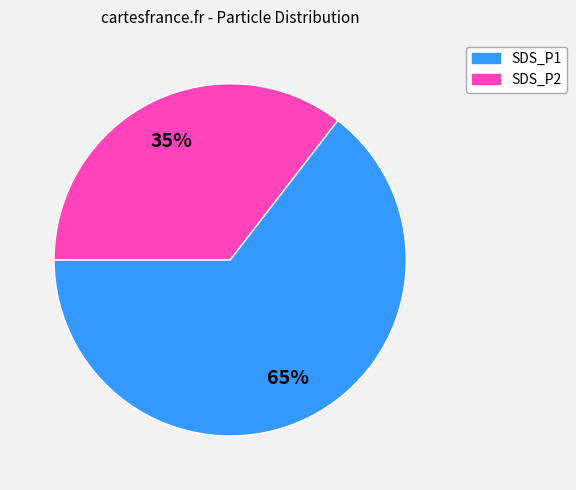

Between SDS_P1 and SDS_P2, which is larger?

SDS_P1